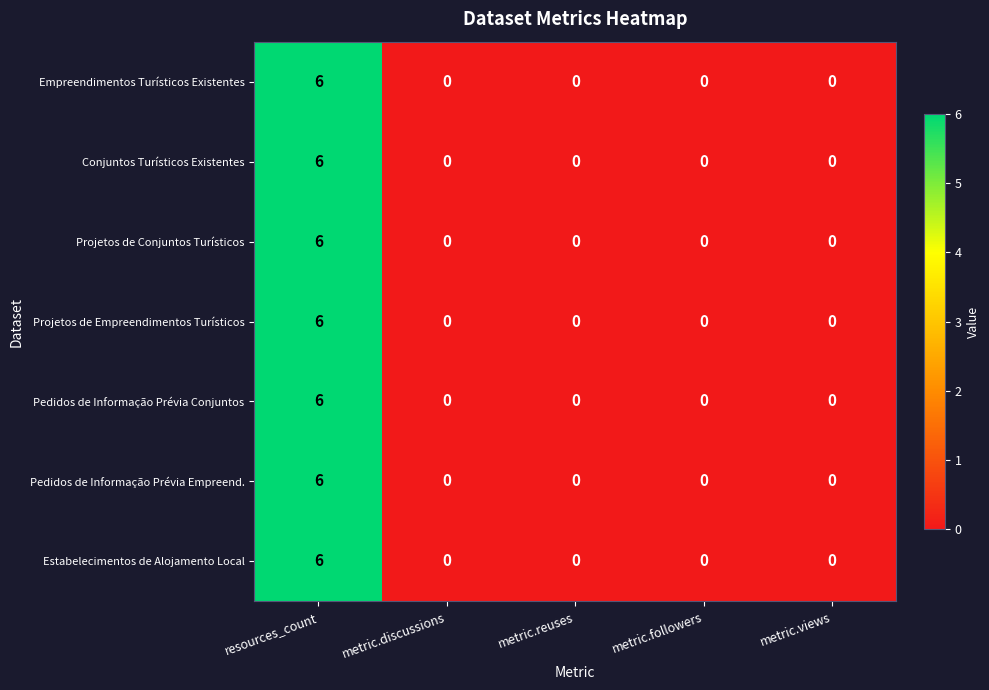

At which category does the chart reach its peak across all series?

resources_count